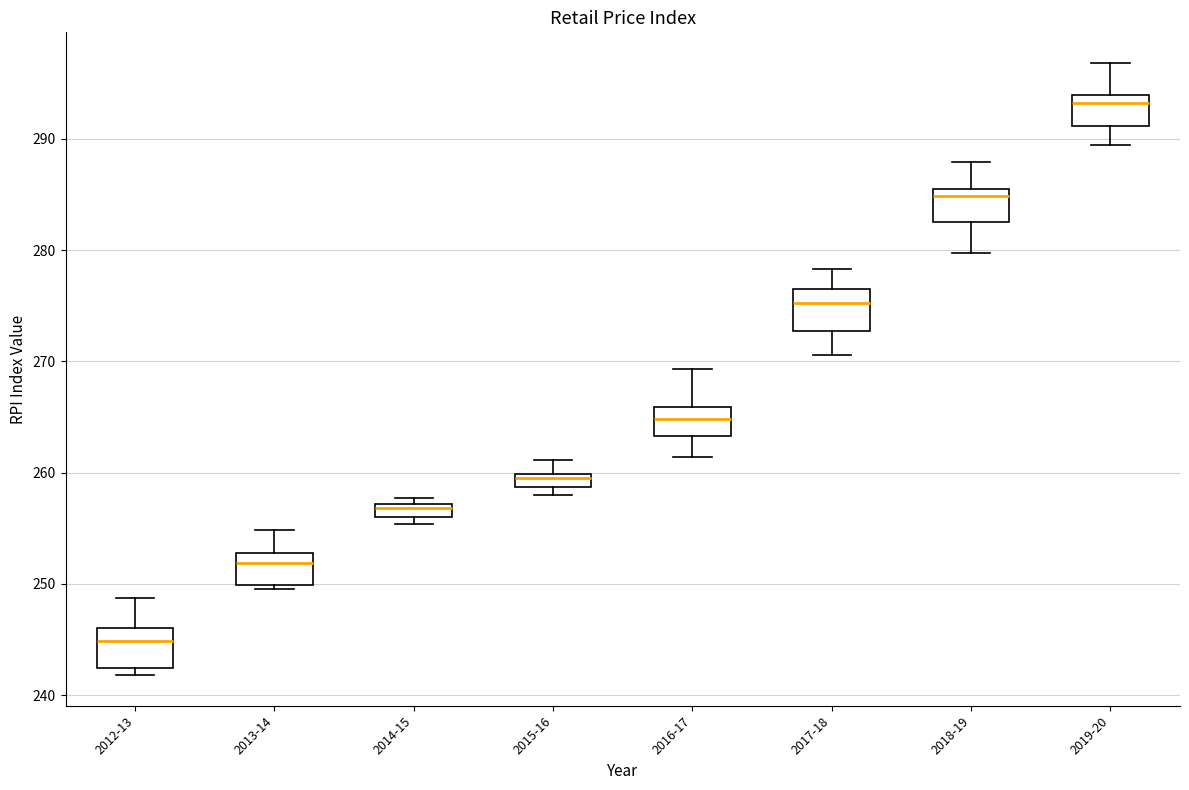

Which box's median line is the lowest?

2012-13